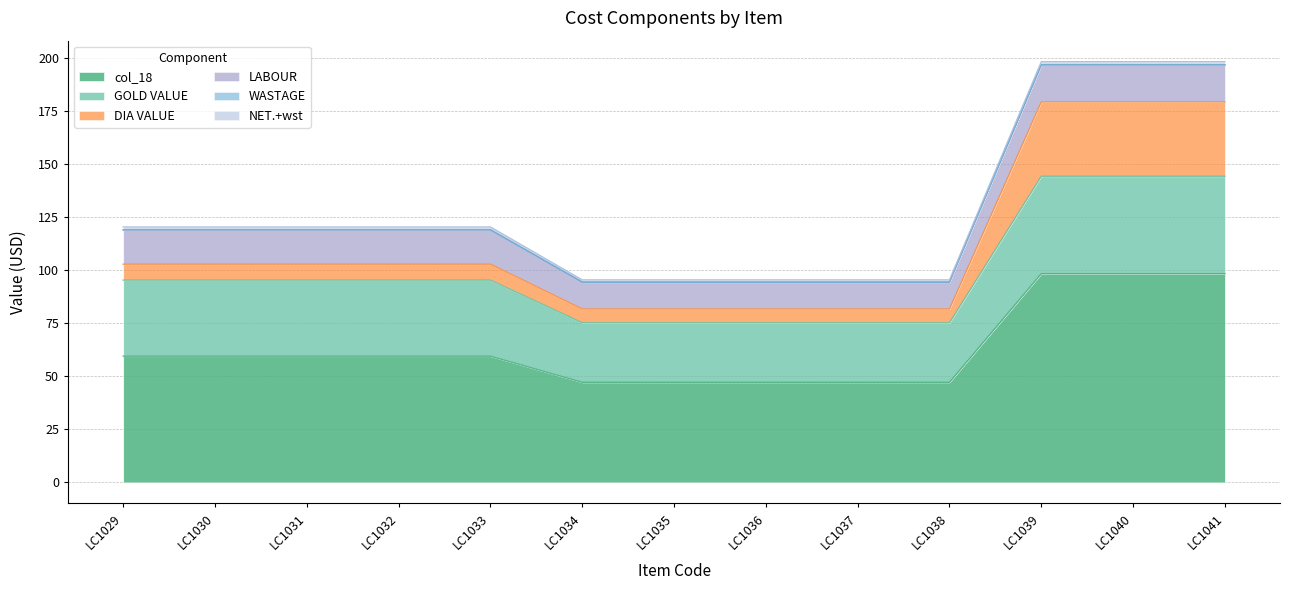

The value of col_18 at 10 is 47.1. True or false?

True